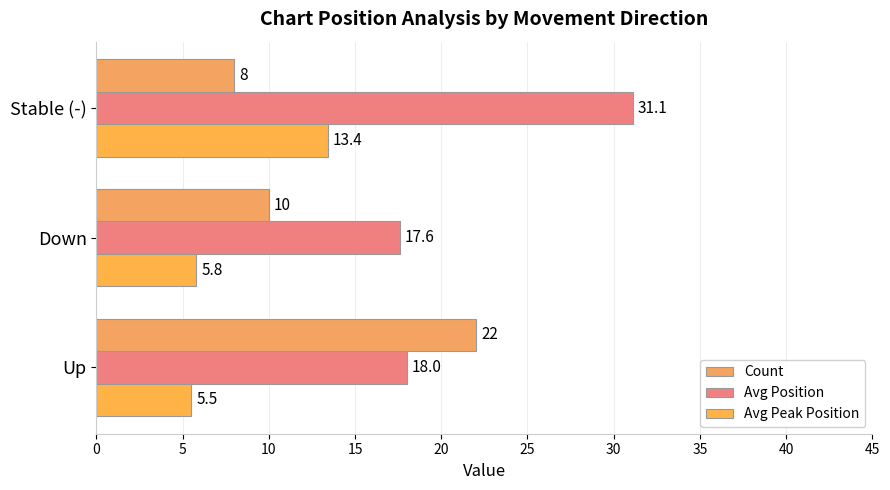

Which series has the largest range (max minus min)?

Count